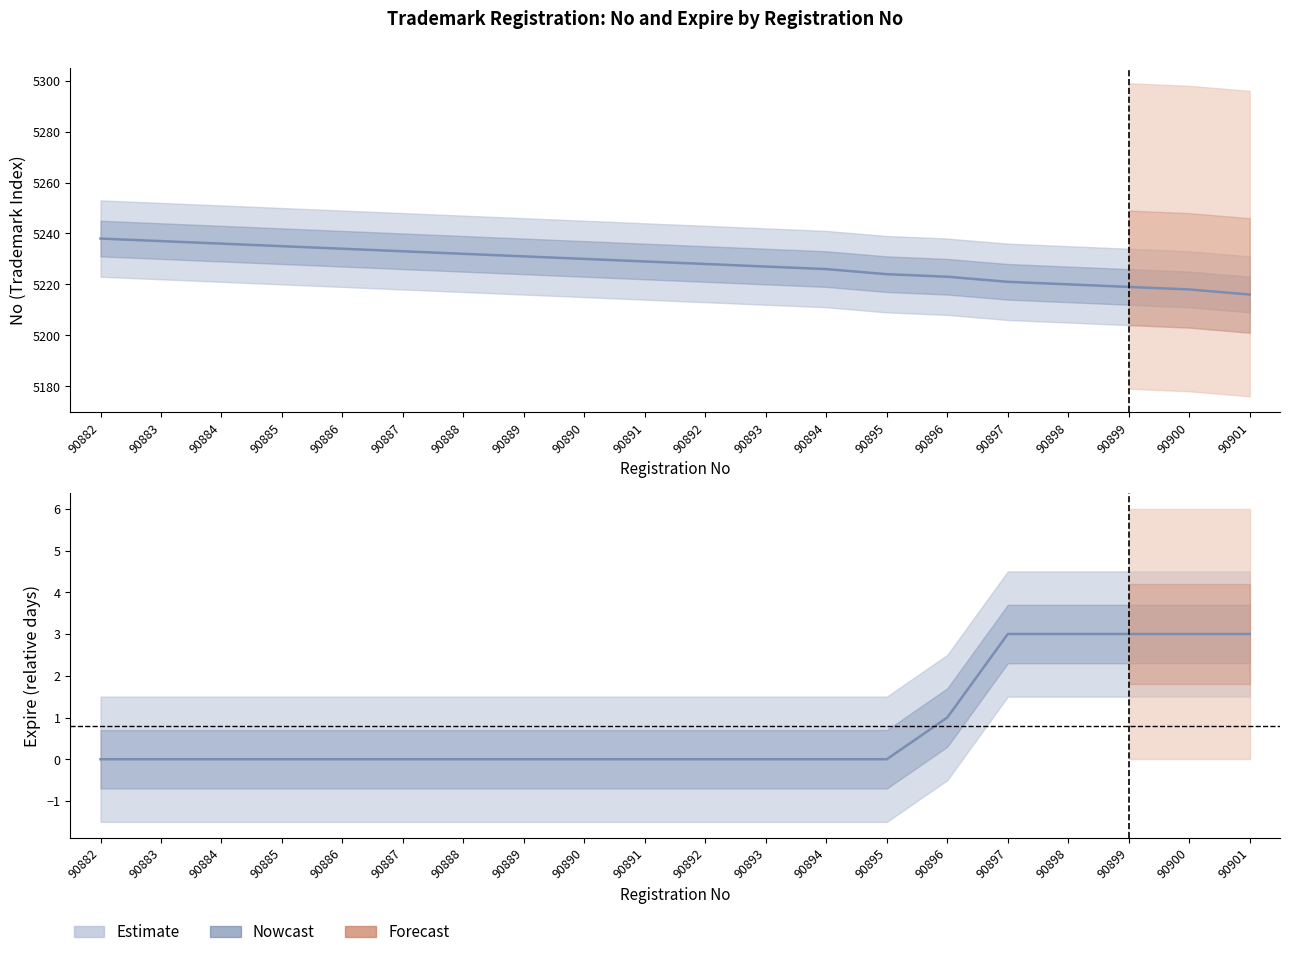

What is the value of the No (Nowcast) point at the 4th from the left?

5235